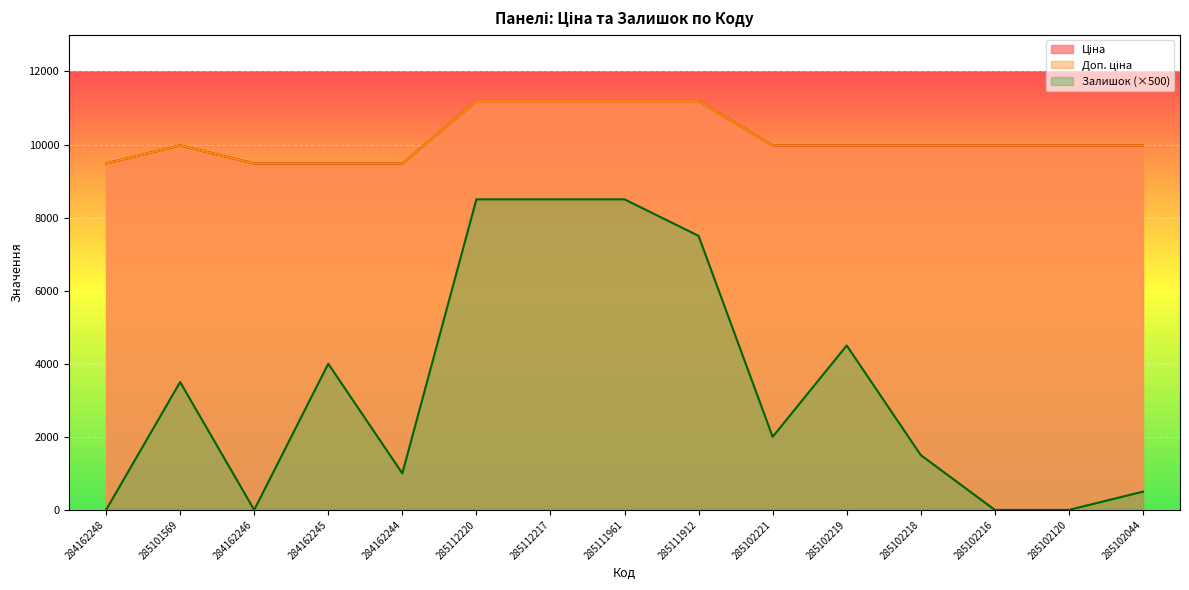

What is the sum of all Ціна values?

152497.9